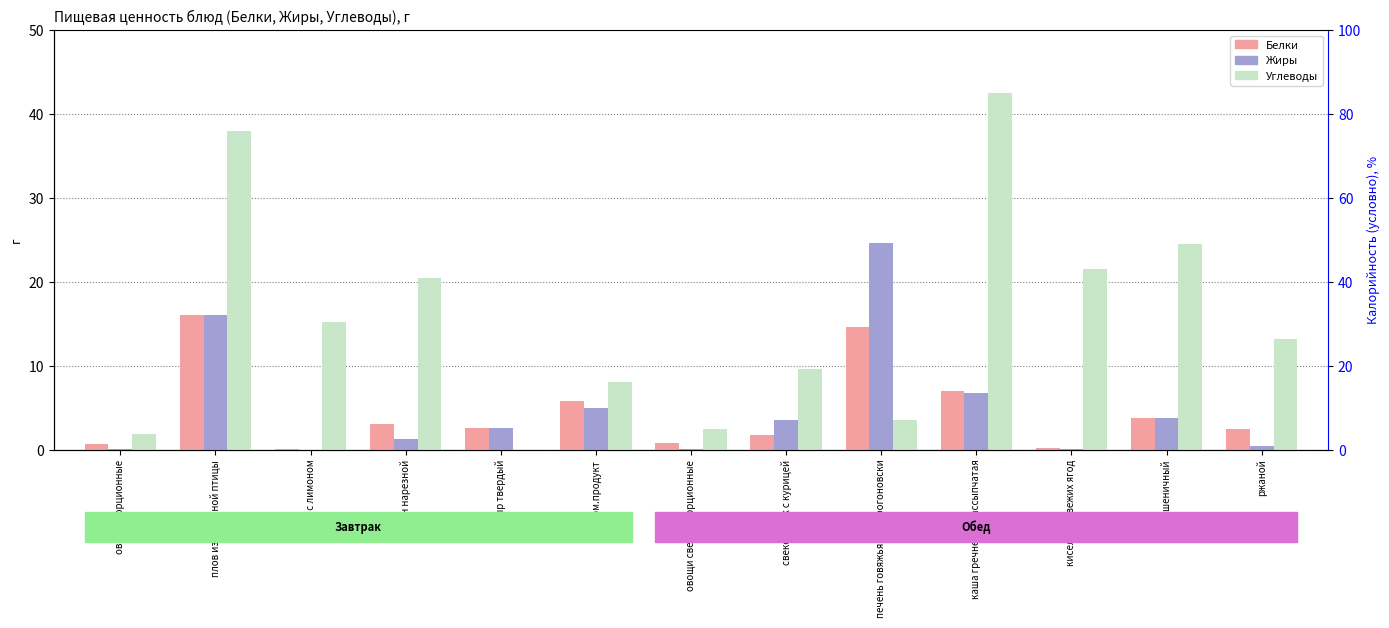

What is the difference between the maximum and minimum values in the Жиры series?

24.6